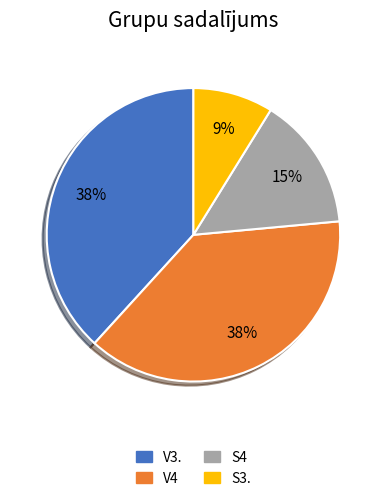

To the nearest percent, what is the difference between the largest and smallest slice percentages?

29%